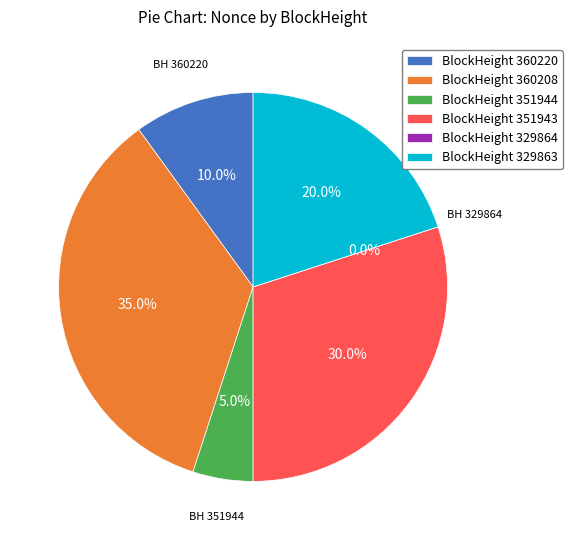

Count the number of slices in the pie.

6